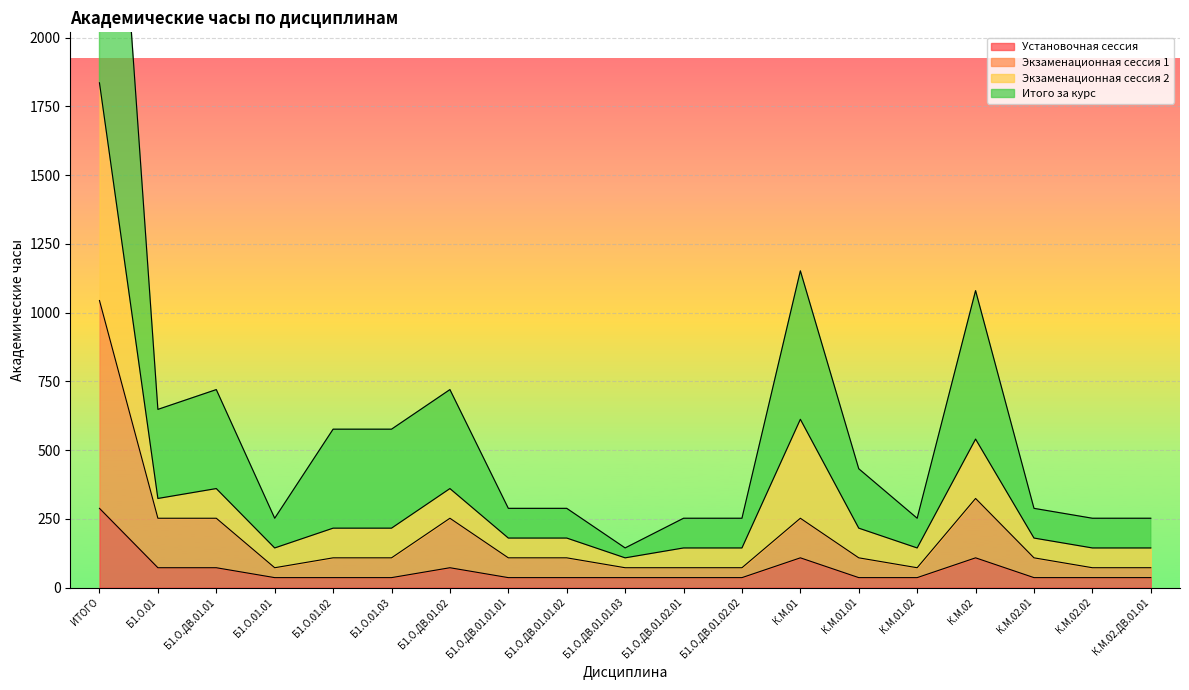

Reading left to right, what are all the values shown in this chart?

Установочная сессия: 288	72	72	36	36	36	72	36	36	36	36	36	108	36	36	108	36	36	36
Экзаменационная сессия 1: 1044	252	252	72	108	108	252	108	108	72	72	72	252	108	72	324	108	72	72
Экзаменационная сессия 2: 1836	324	360	144	216	216	360	180	180	108	144	144	612	216	144	540	180	144	144
Итого за курс: 3672	648	720	252	576	576	720	288	288	144	252	252	1152	432	252	1080	288	252	252